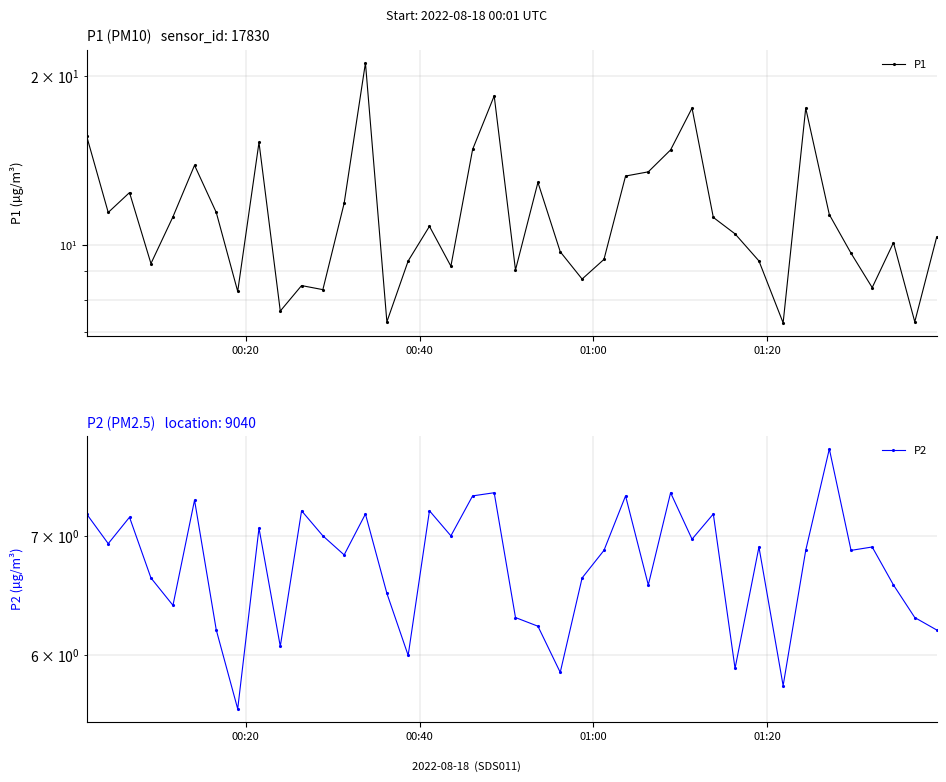

How many interior local valleys does the P1 series have?

12